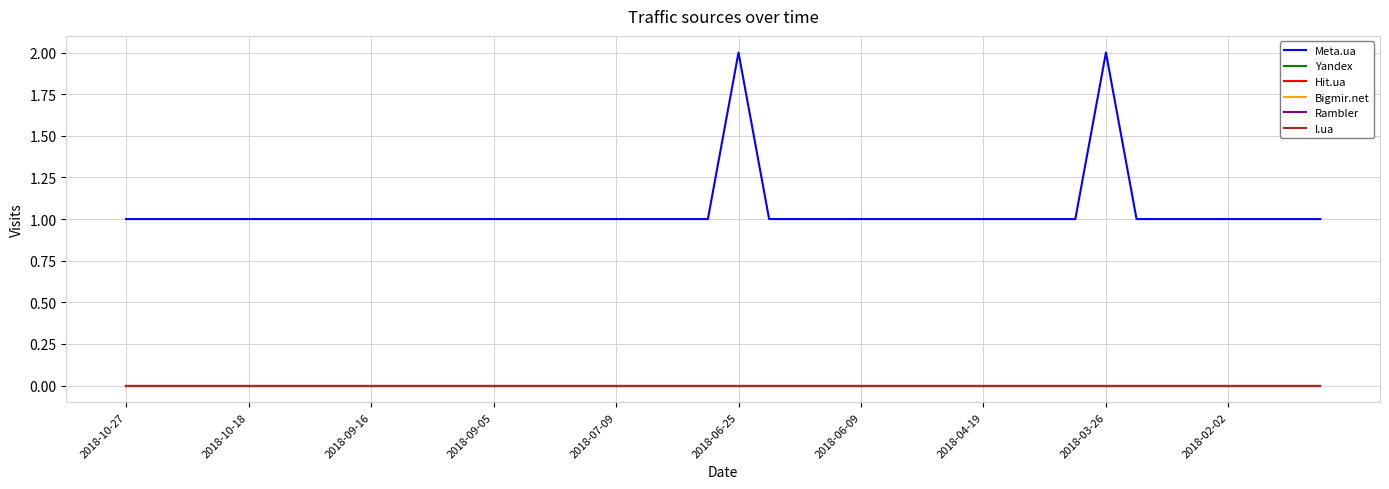

Is this an area chart (filled region under the line)?

No